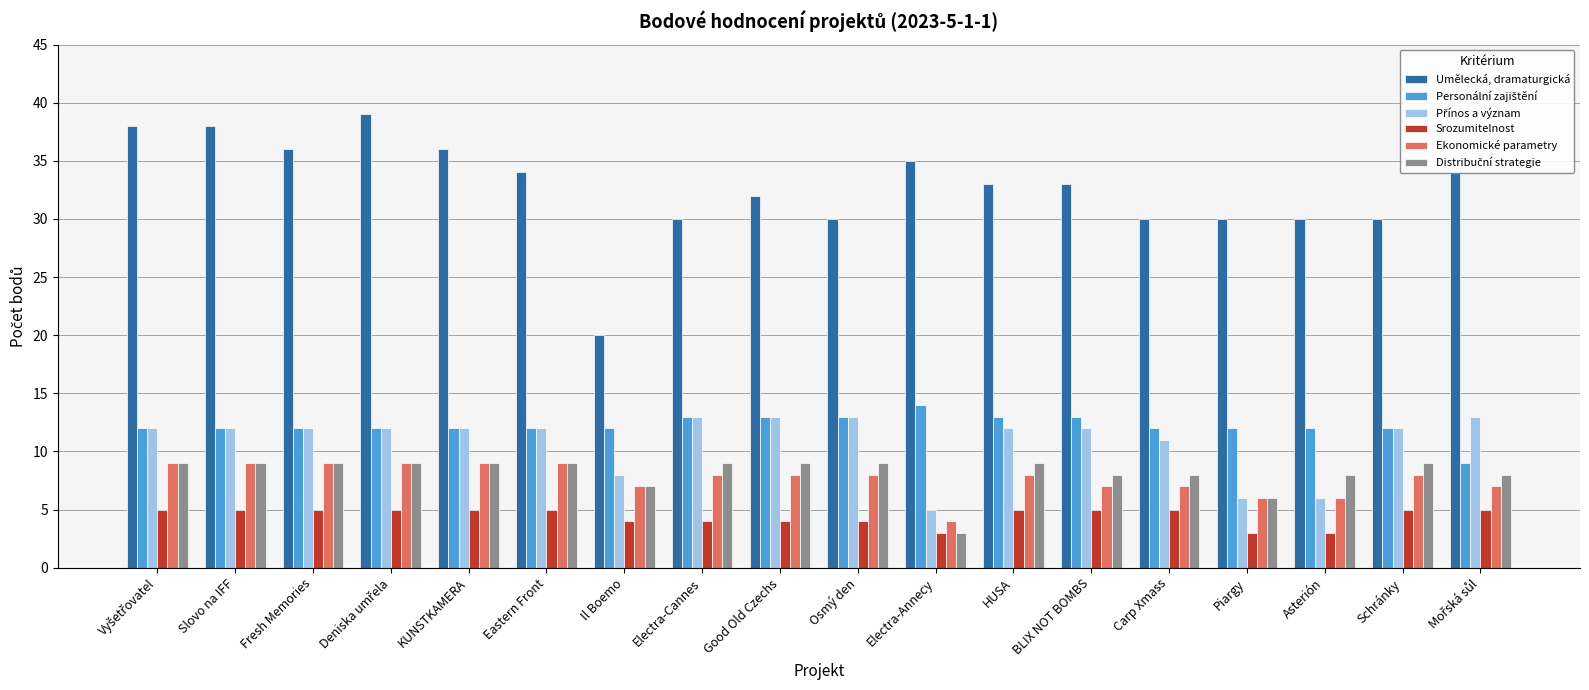

What is the lowest value of the Srozumitelnost series?

3